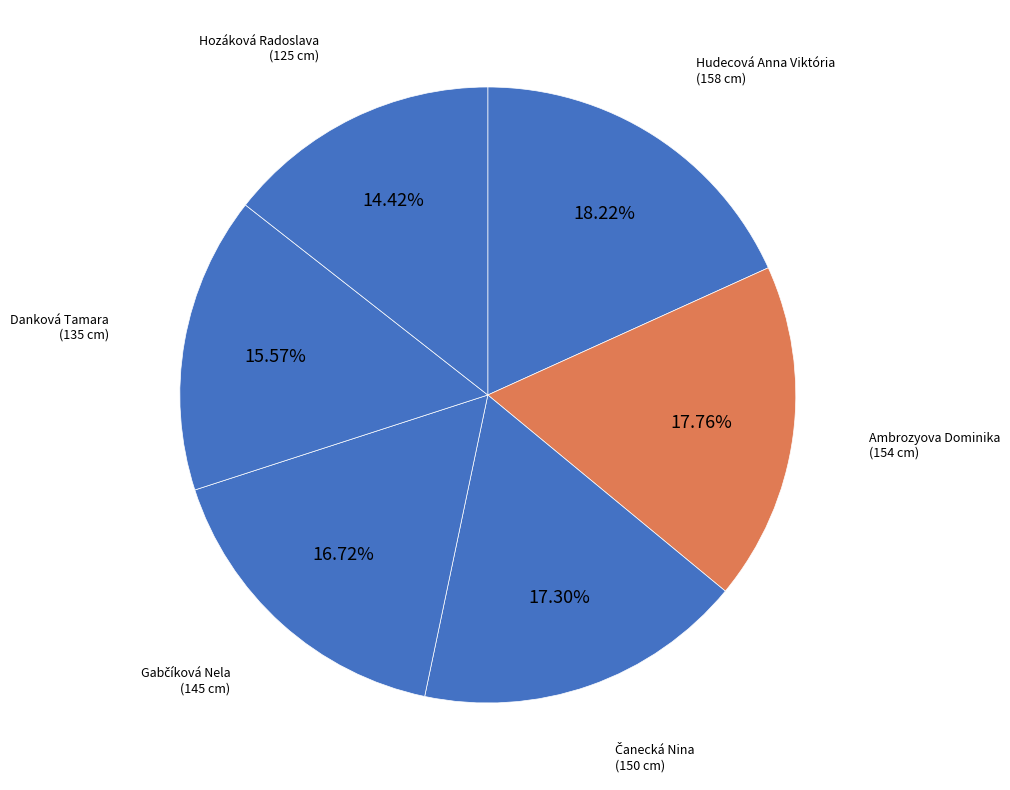

Which slice is the smallest?

Hozáková Radoslava